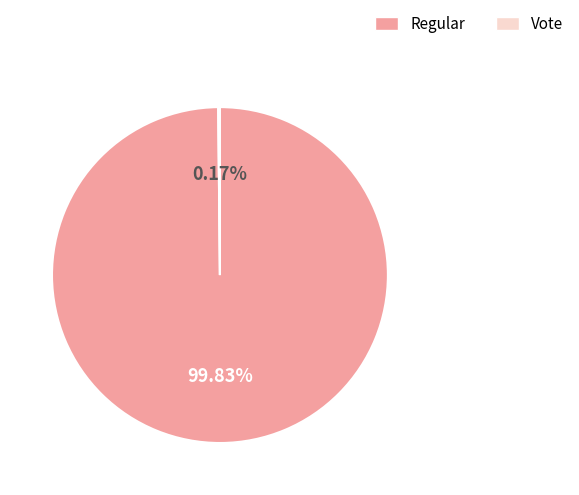

What is the majority slice?

Regular